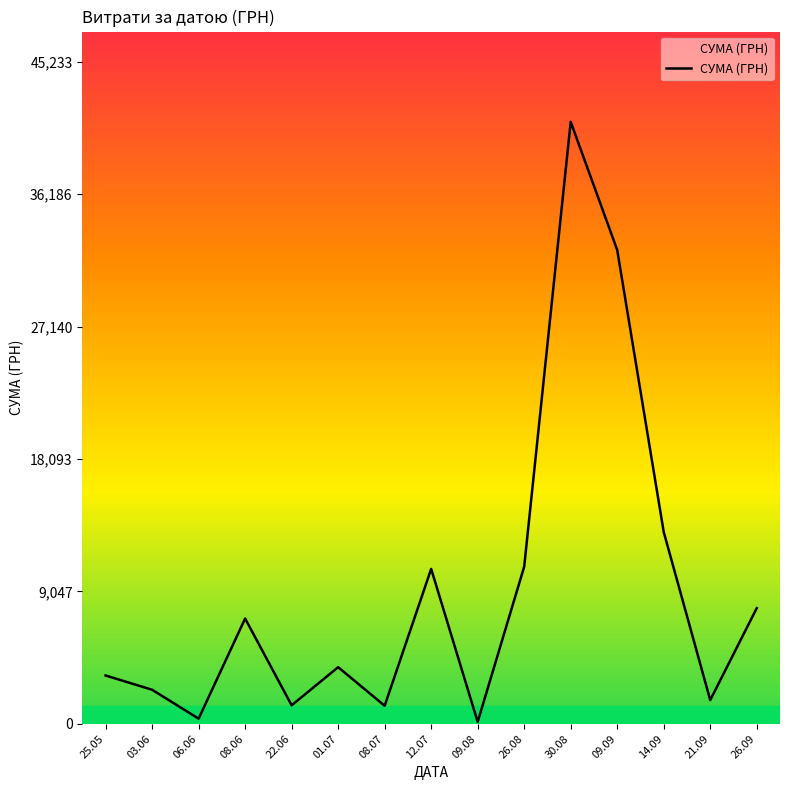

What is the difference between the maximum and minimum values?

40986.0